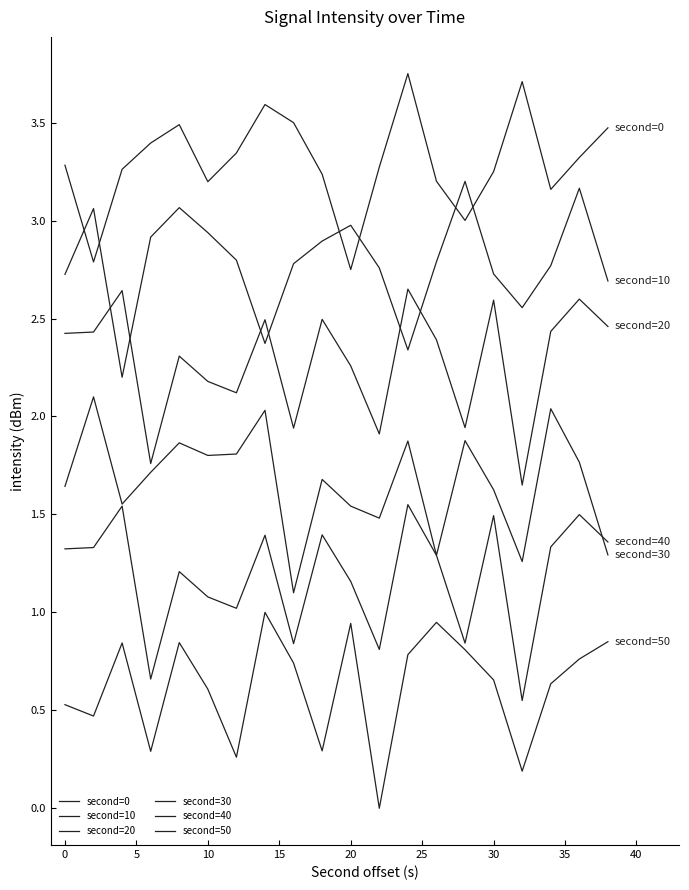

Does the chart have visible grid lines?

No